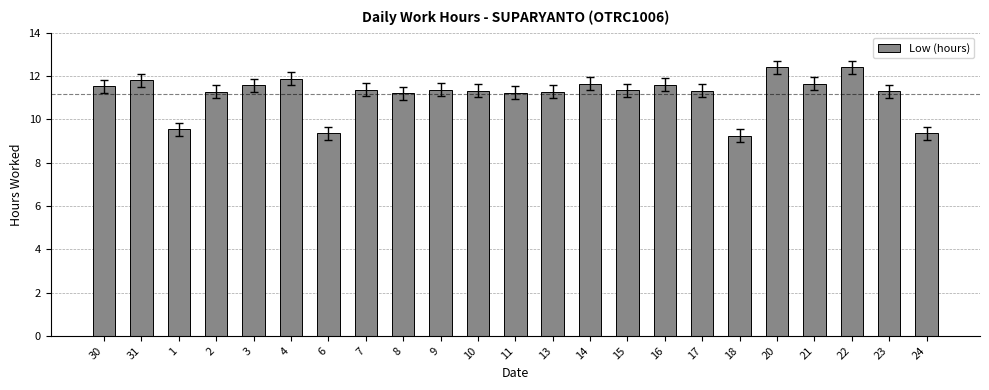

Is it true that the value at 6 is 9.3?

True